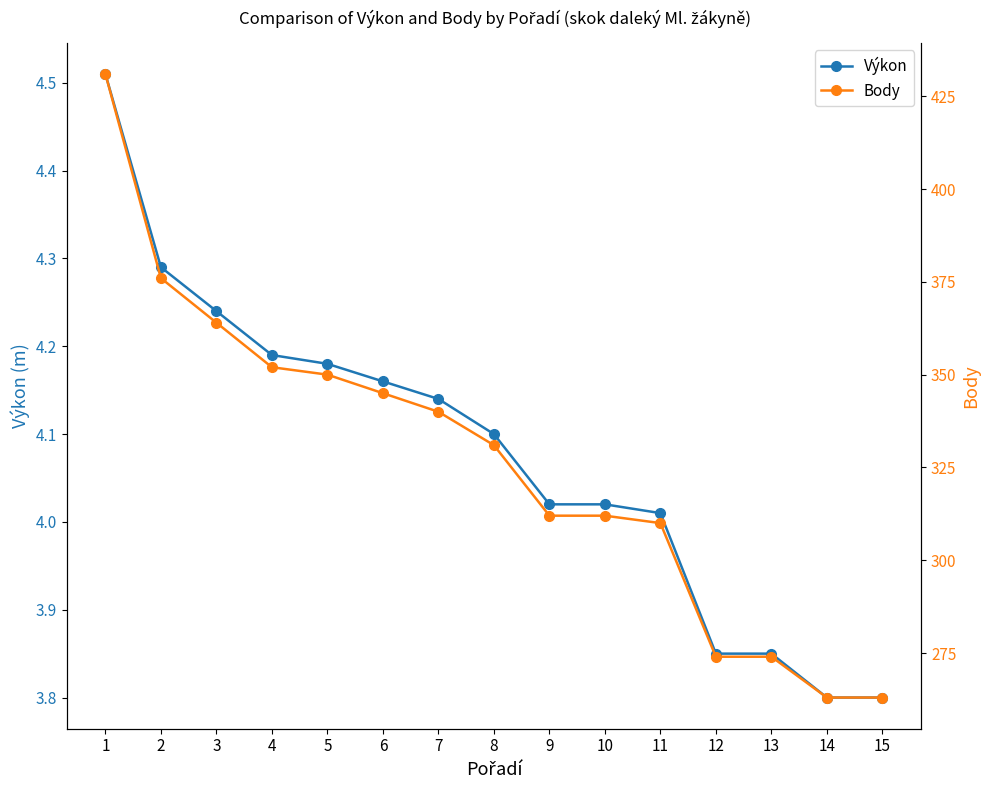

What are all the series names shown in the legend?

Výkon, Body